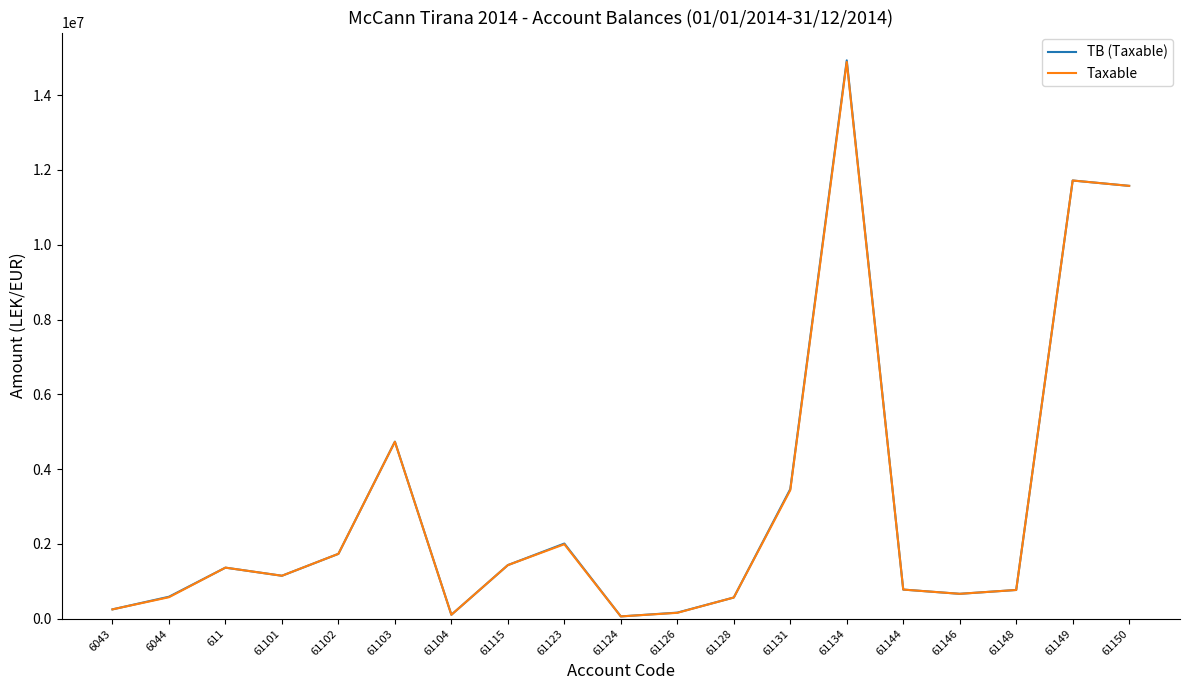

What is the minimum value shown in the chart?

61813.2